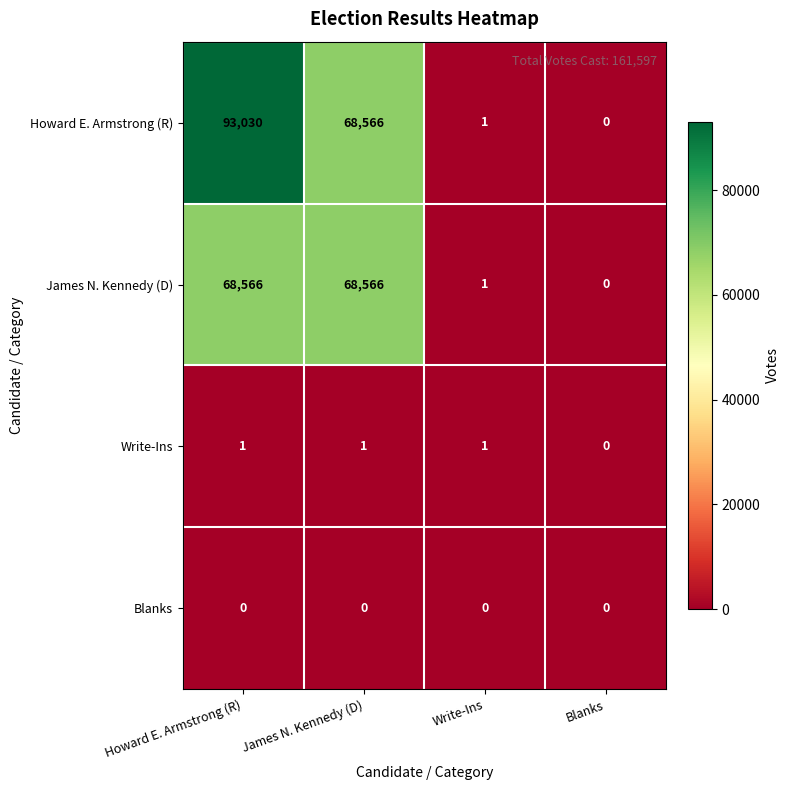

The Write-Ins series shows 1 at Howard E. Armstrong (R). True or false?

True